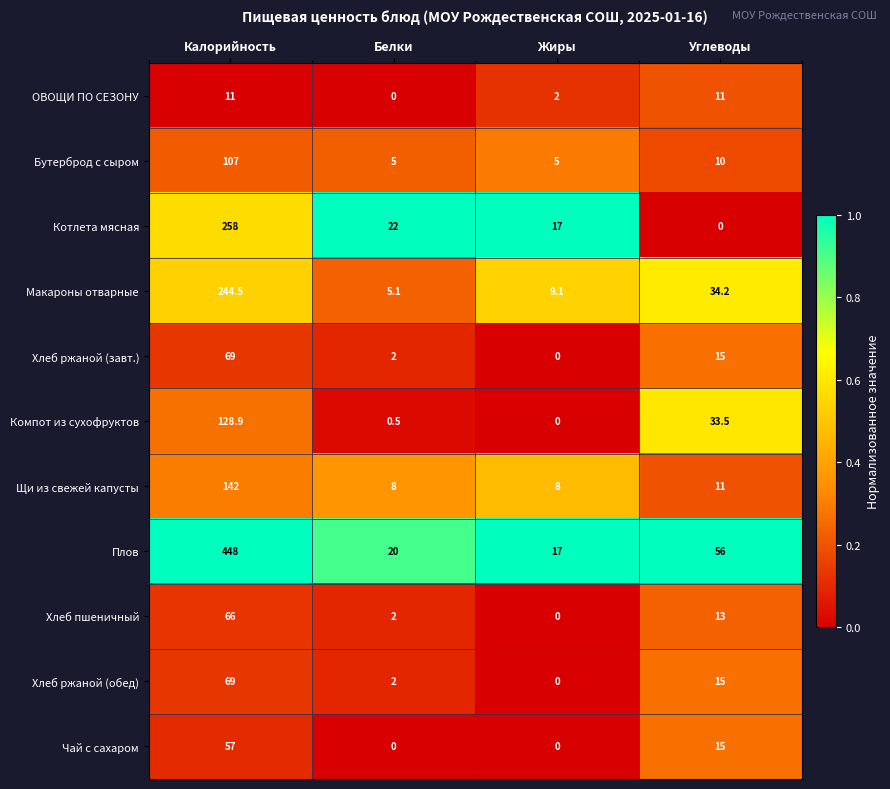

What is the total value across all series at Углеводы?

213.7